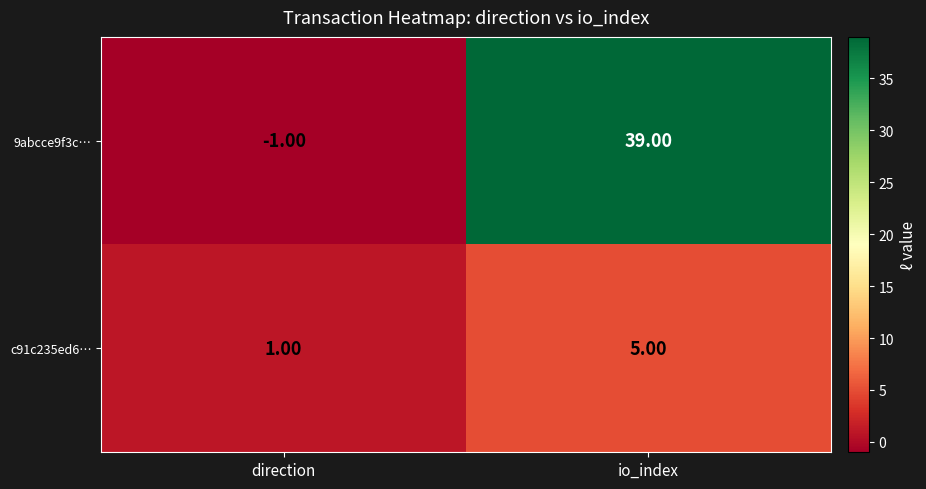

Rank the series by their maximum value, from highest to lowest.

9abcce9f3c…, c91c235ed6…